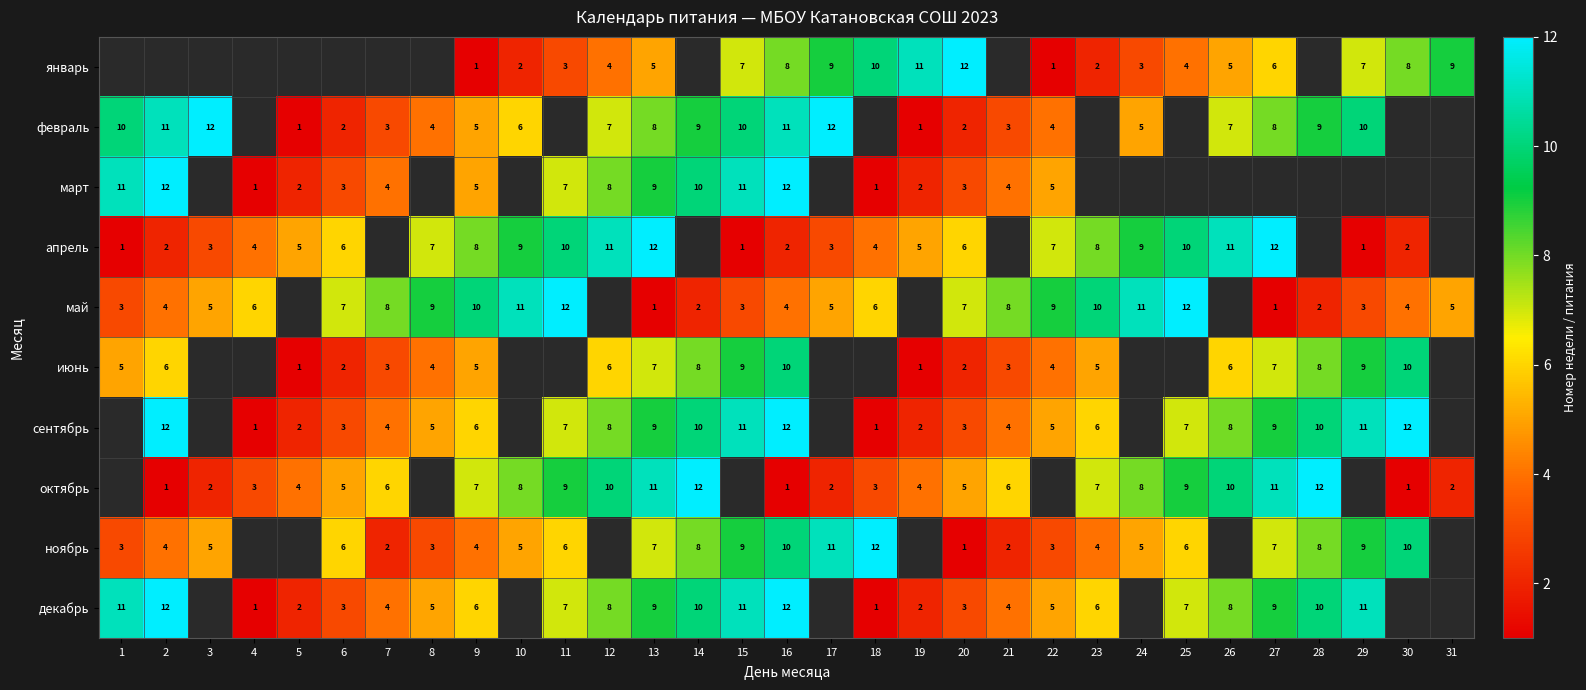

How many series are shown in this chart?

10